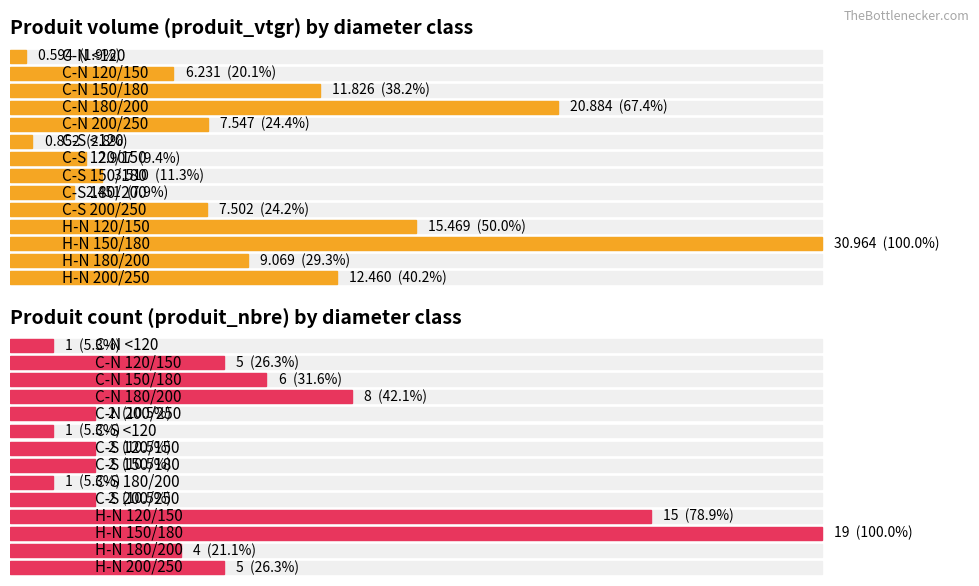

What is the lowest value of the produit_nbre series?

1.0